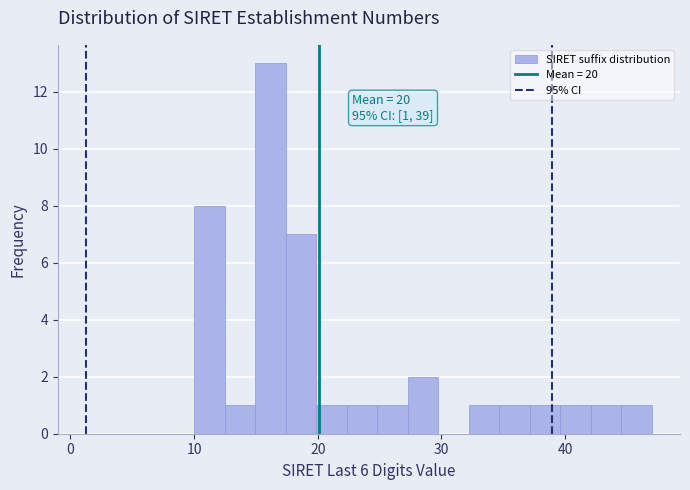

Read against the x-axis, roughly where is the centre of the tallest bar?

16